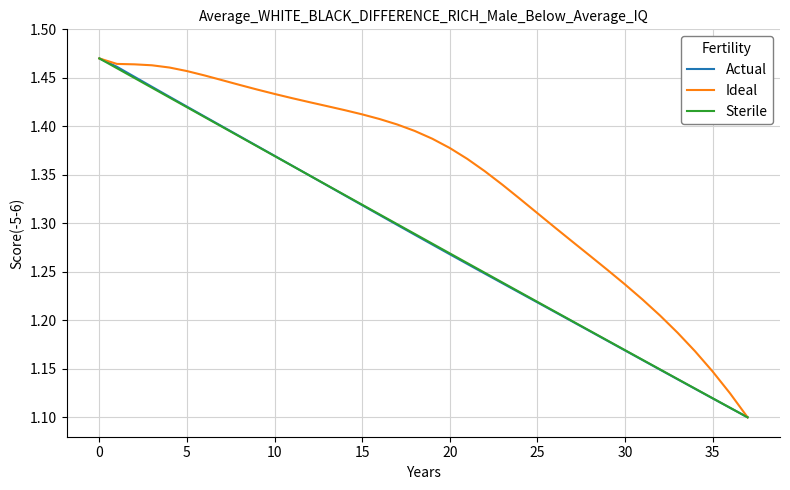

What are all the series names shown in the legend?

Actual, Ideal, Sterile